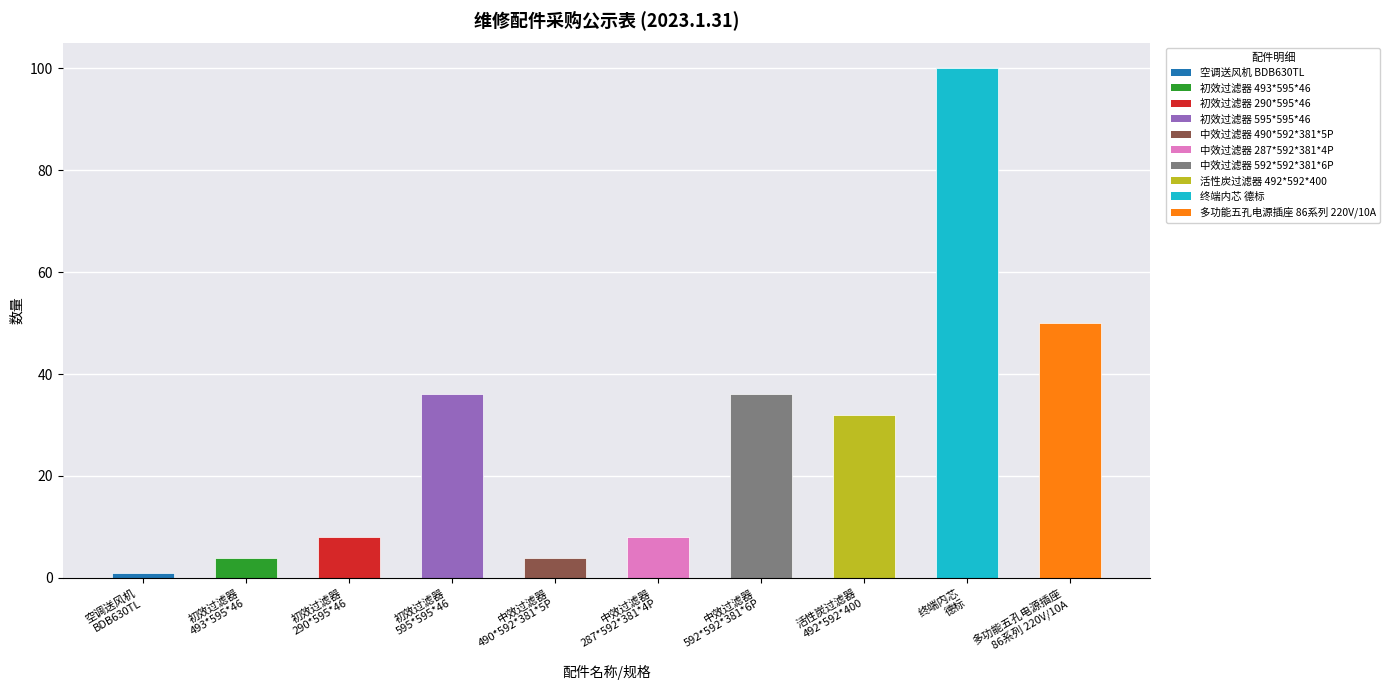

True or false: the data shows 8 at 中效过滤器
287*592*381*4P.

True